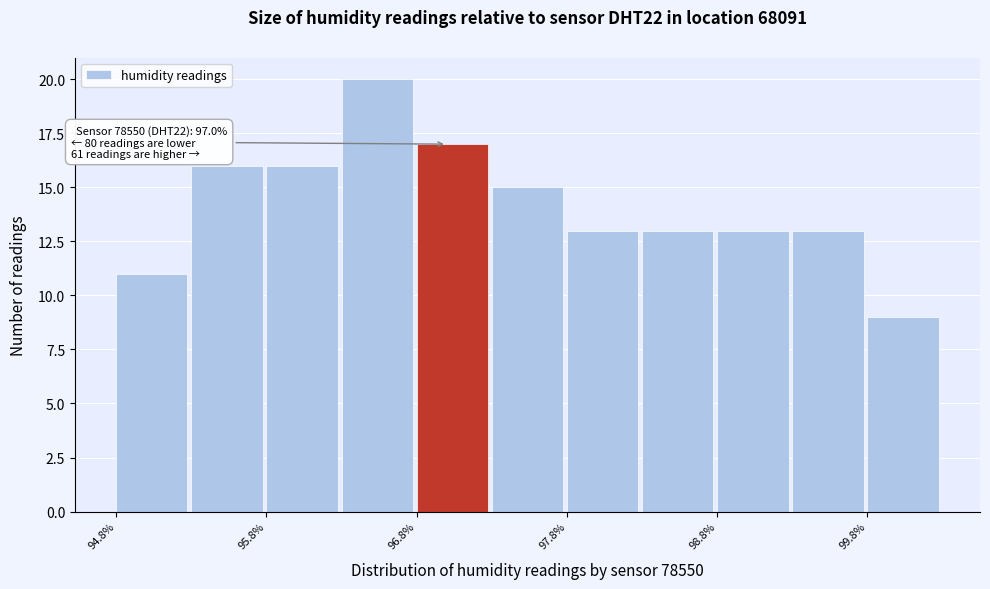

Over which range of the x-axis is the bar tallest?

96.3 to 96.8